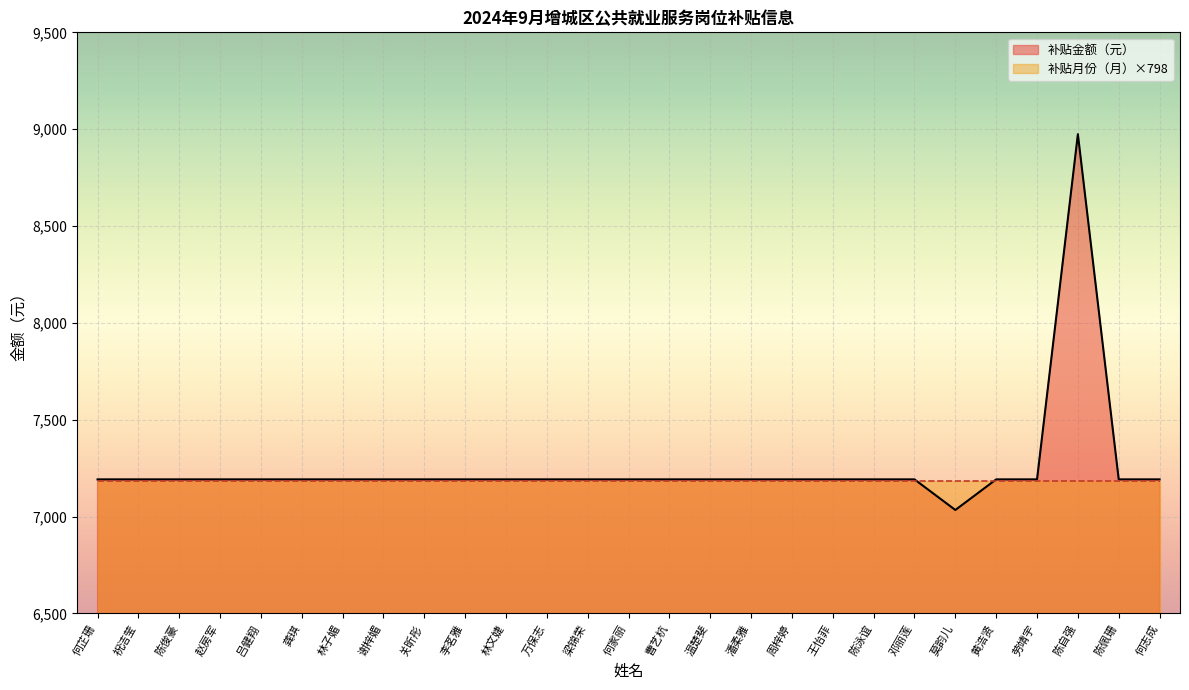

Does the chart display data point markers on the line(s)?

No